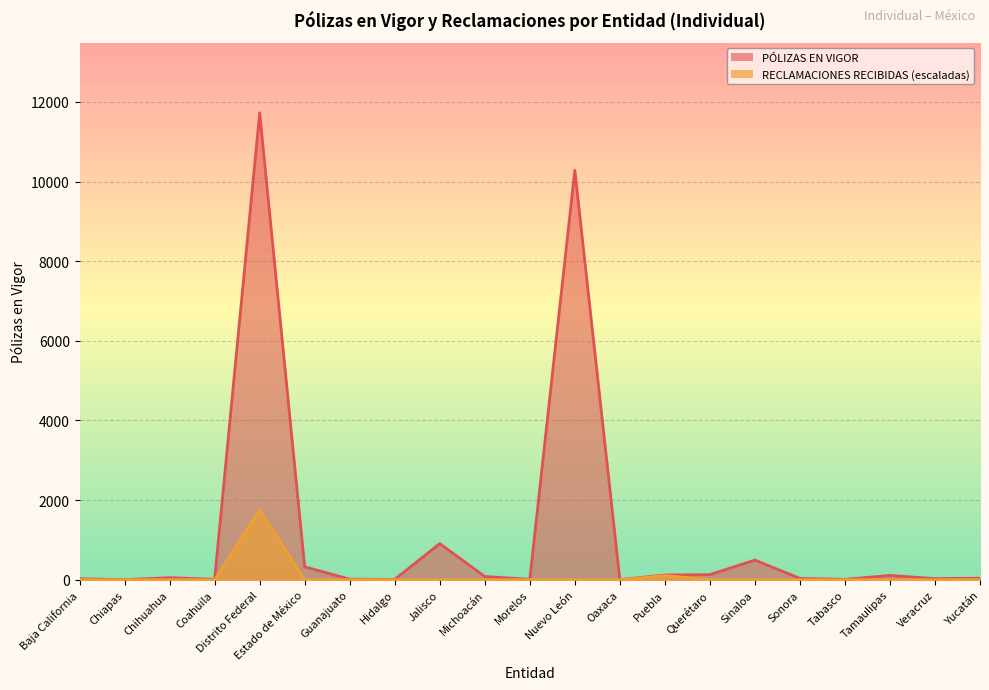

What are all the series names shown in the legend?

PÓLIZAS EN VIGOR, RECLAMACIONES RECIBIDAS (escaladas)